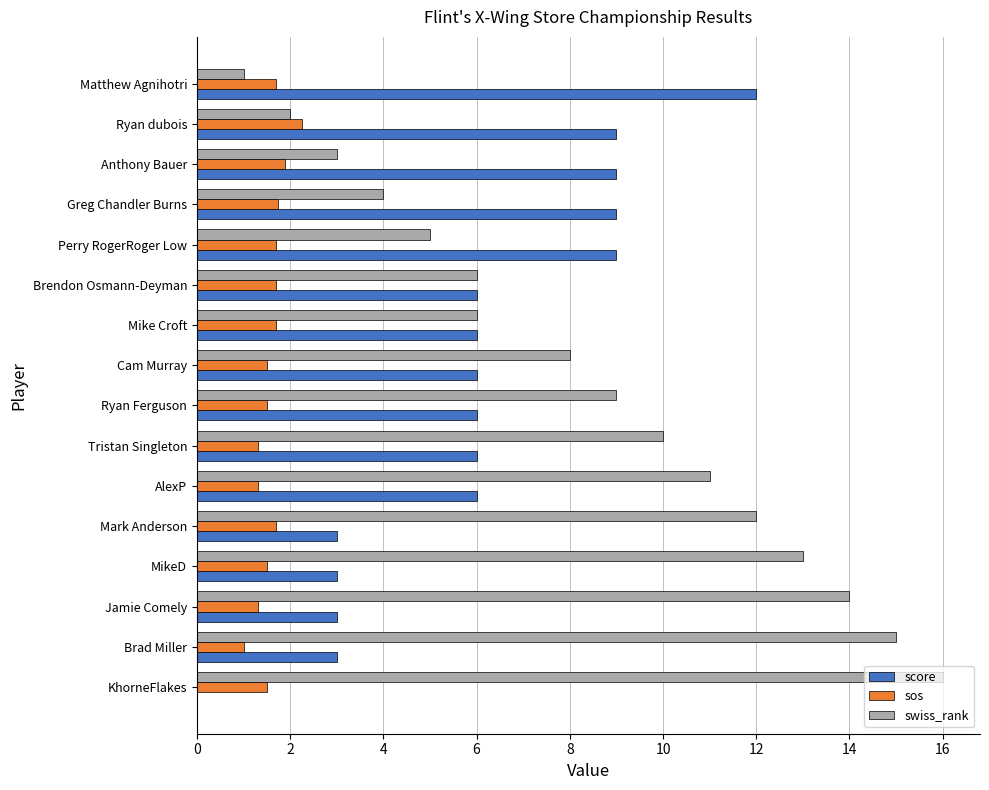

At which category does the chart reach its peak across all series?

KhorneFlakes